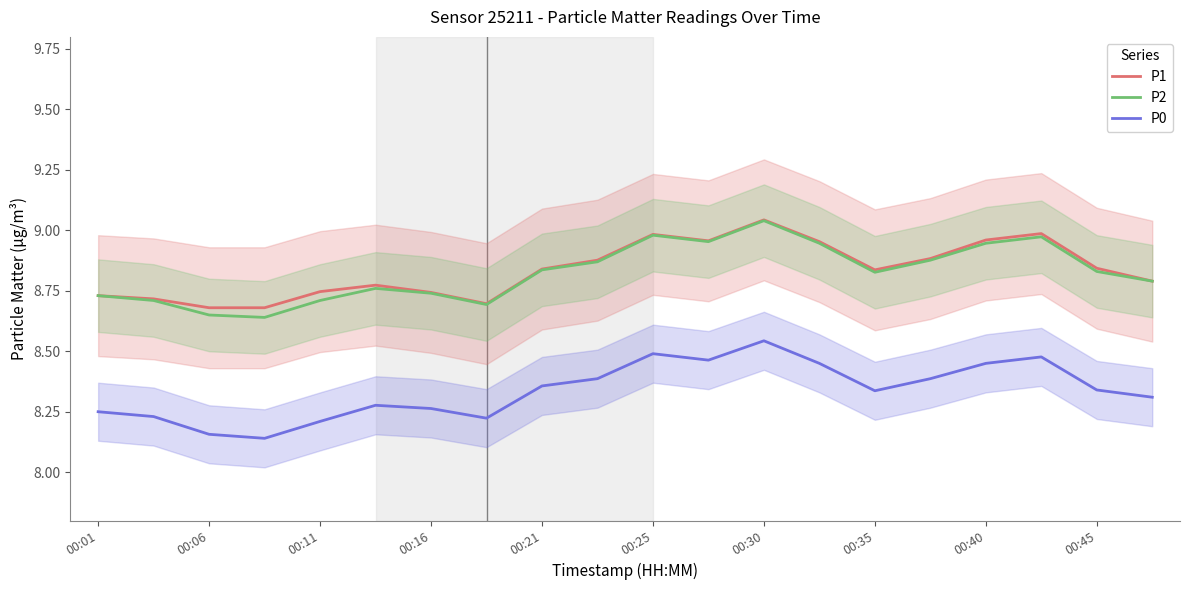

The P1 series shows 1.9 at 00:11. True or false?

False